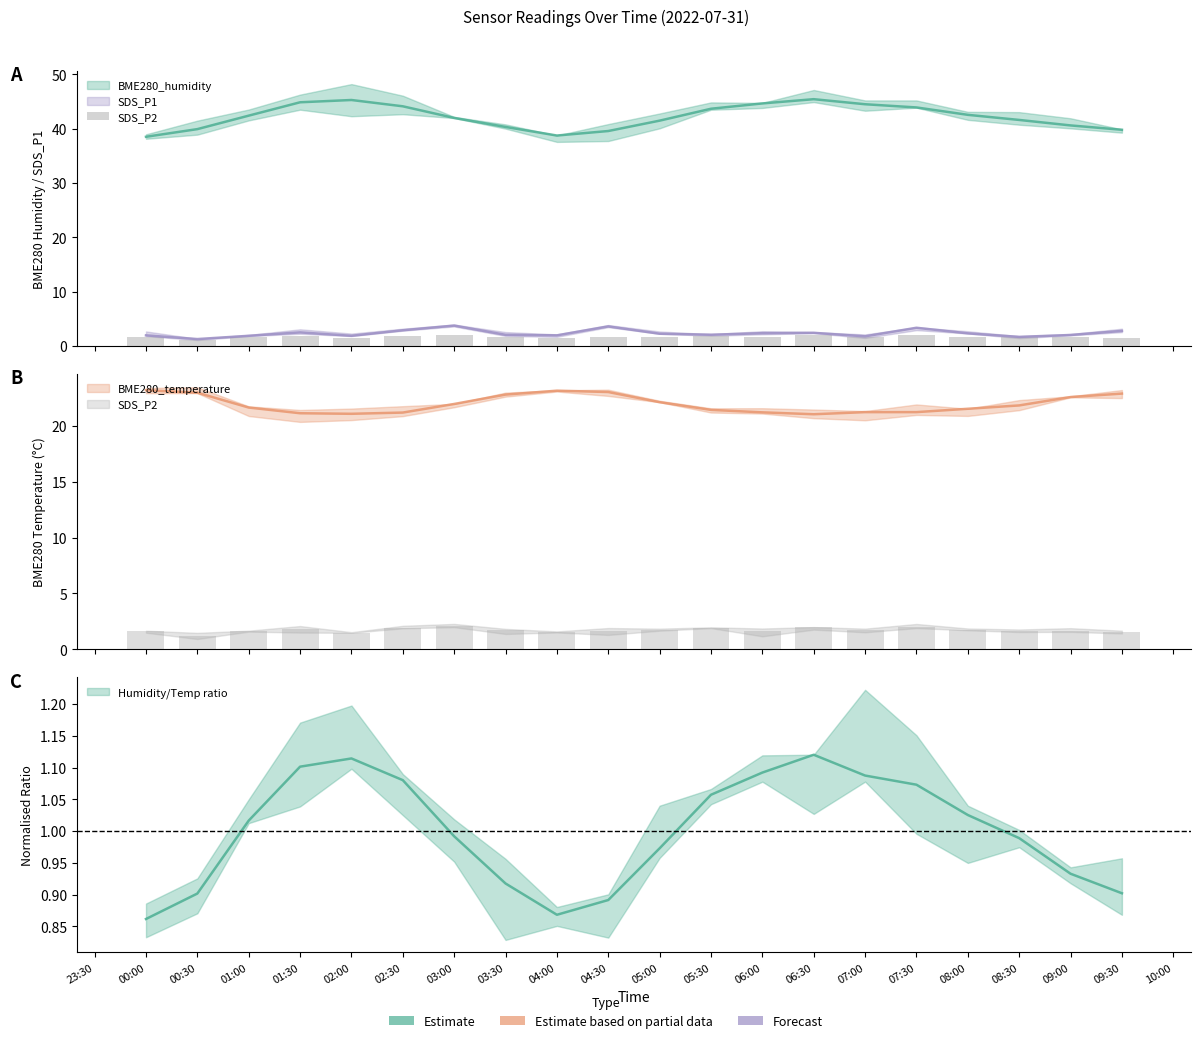

How many data points does each series have?

20